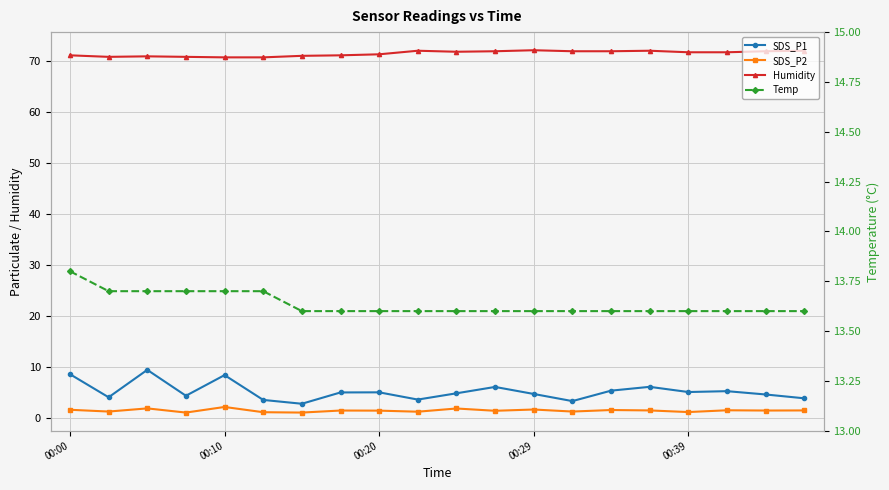

Is the value of SDS_P2 at 18 greater than the value of SDS_P1 at 11?

No